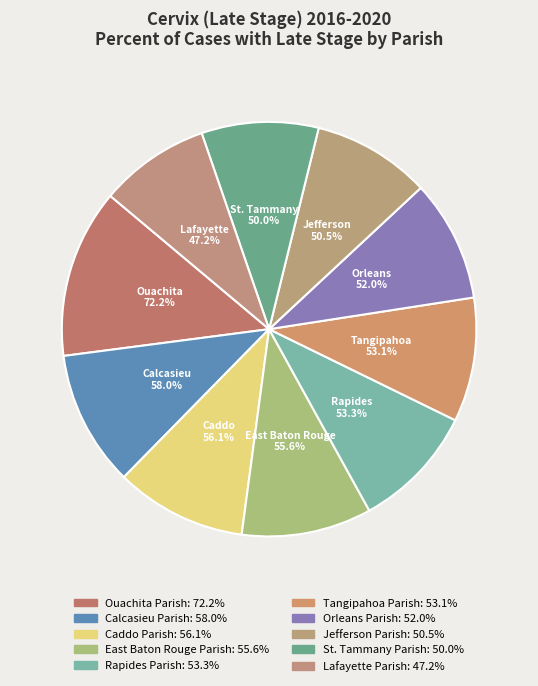

To the nearest percent, what is the combined percentage of Caddo Parish and Lafayette Parish?

19%